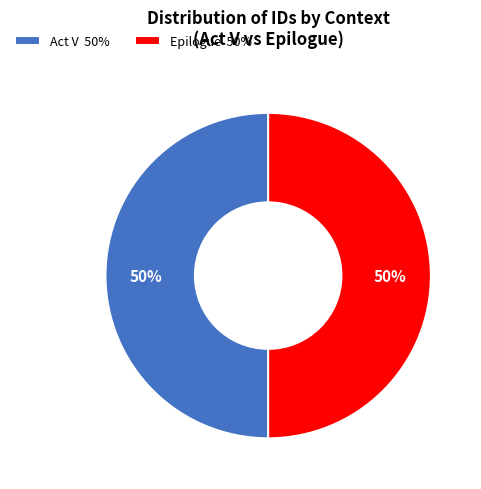

To the nearest percent, what is the average slice percentage?

50%